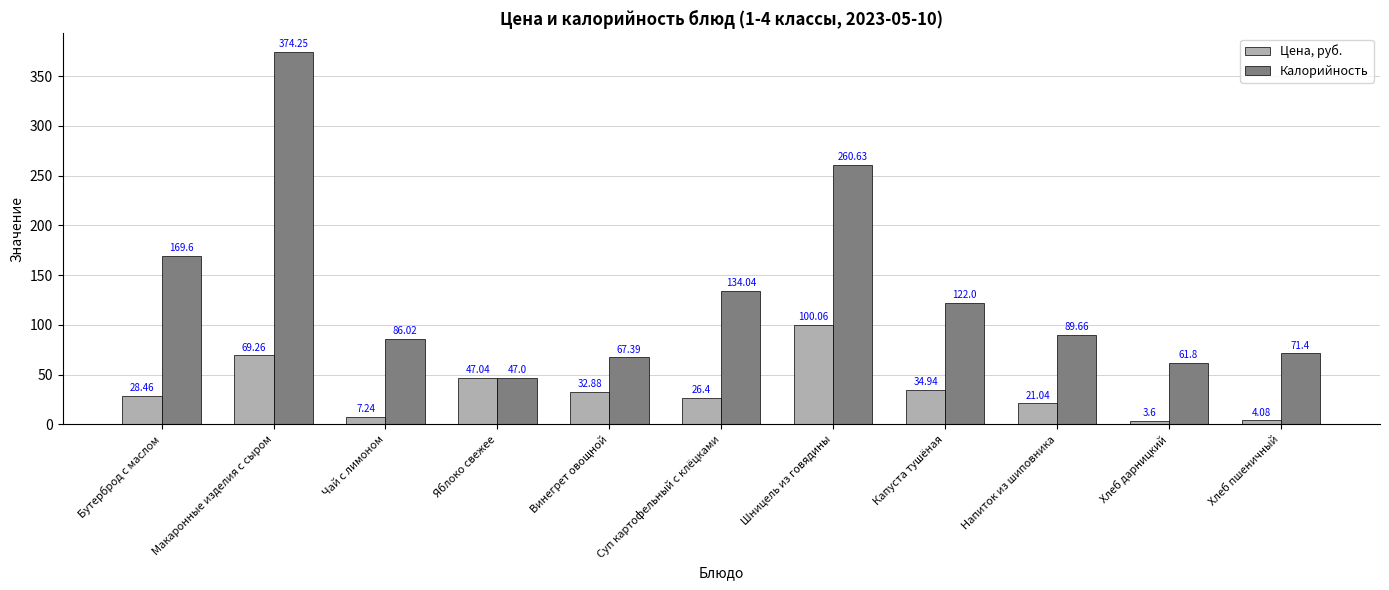

What is the sum of the Цена, руб. values at Макаронные изделия с сыром and Суп картофельный с клёцками?

95.7